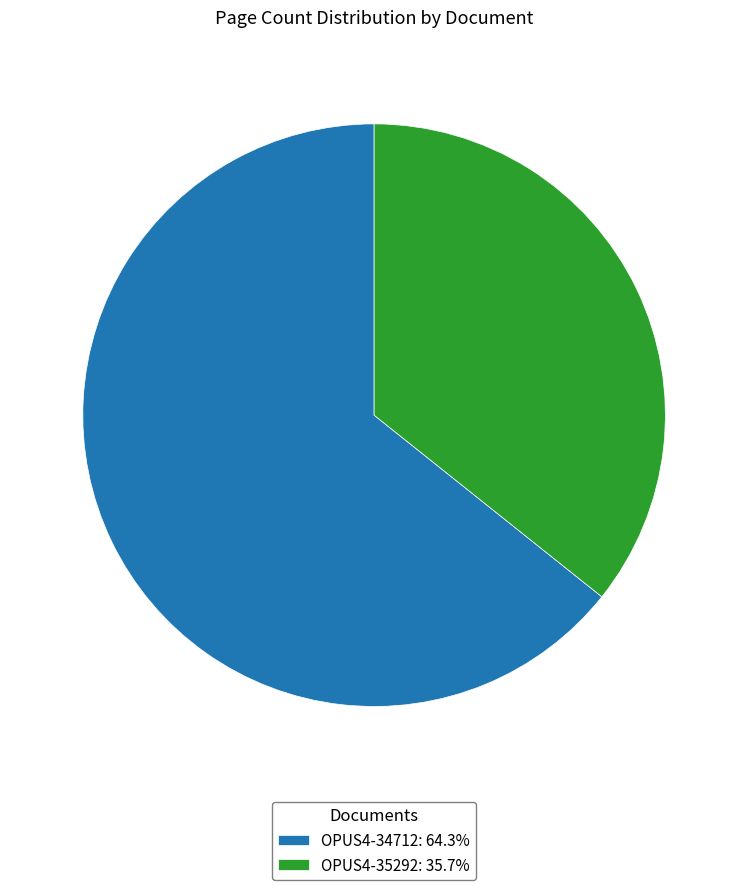

What is the ratio of the value at OPUS4-35292: 35.7% to the value at OPUS4-34712: 64.3%?

0.6